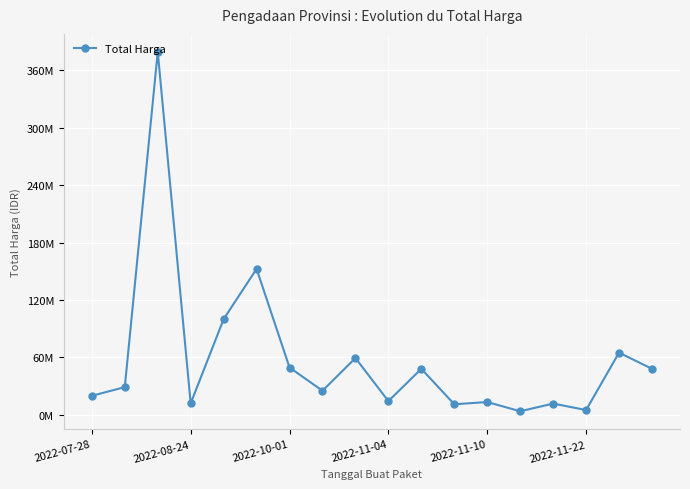

Is this an area chart (filled region under the line)?

No